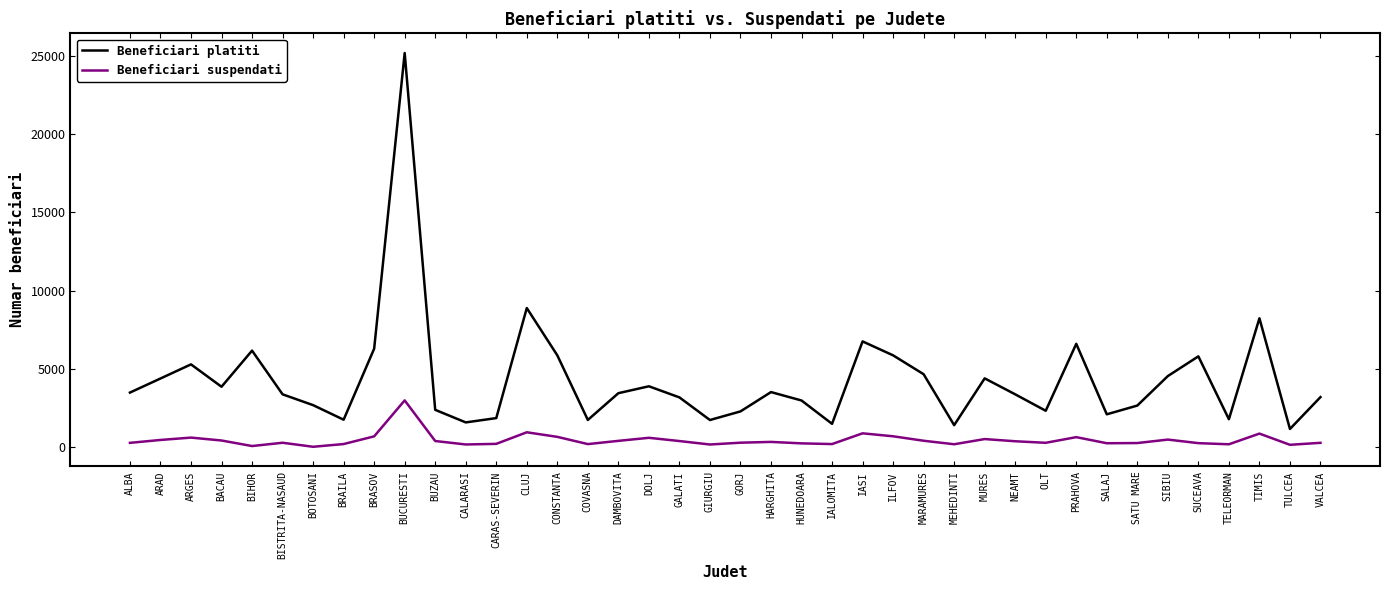

What is the difference between the maximum and minimum values in the Beneficiari platiti series?

24060